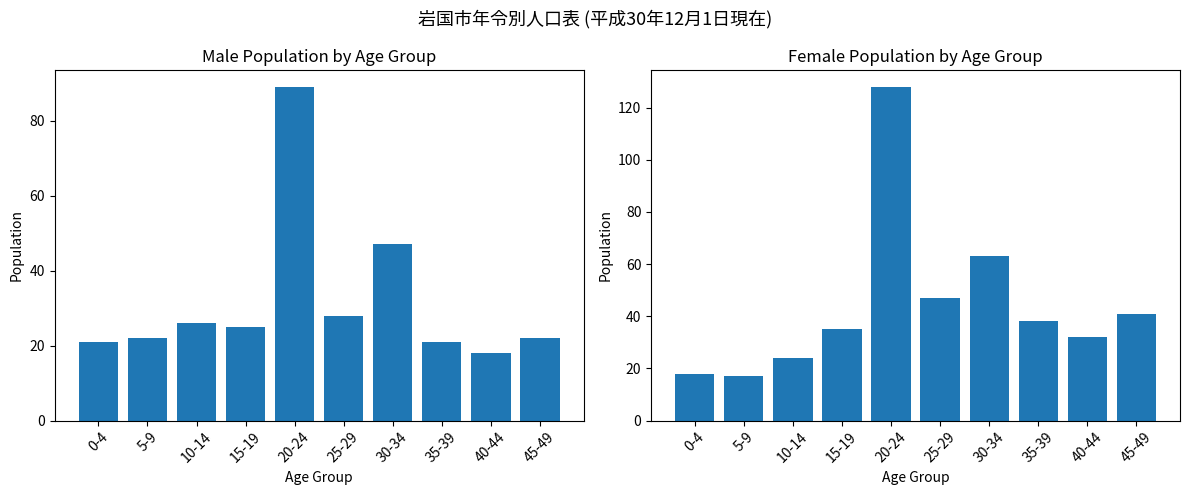

Reading right to left, list all the values displayed in this chart.

Male: 45-49=22	40-44=18	35-39=21	30-34=47	25-29=28	20-24=89	15-19=25	10-14=26	5-9=22	0-4=21
Female: 45-49=41	40-44=32	35-39=38	30-34=63	25-29=47	20-24=128	15-19=35	10-14=24	5-9=17	0-4=18